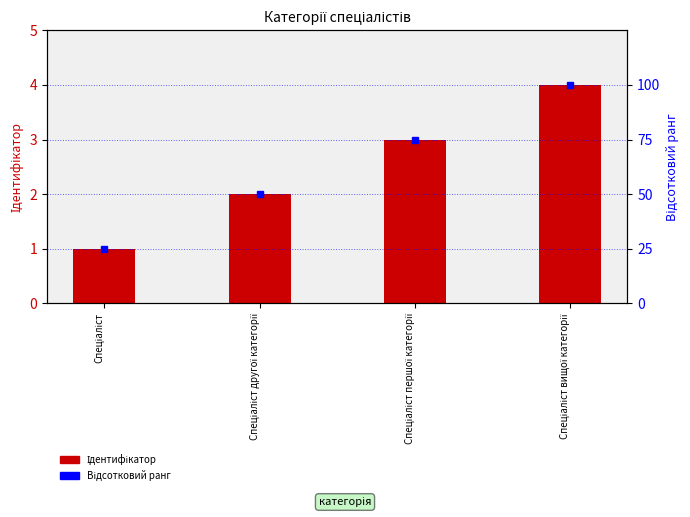

Is it true that Відсотковий ранг equals 22 at Спеціаліст вищої категорії?

False